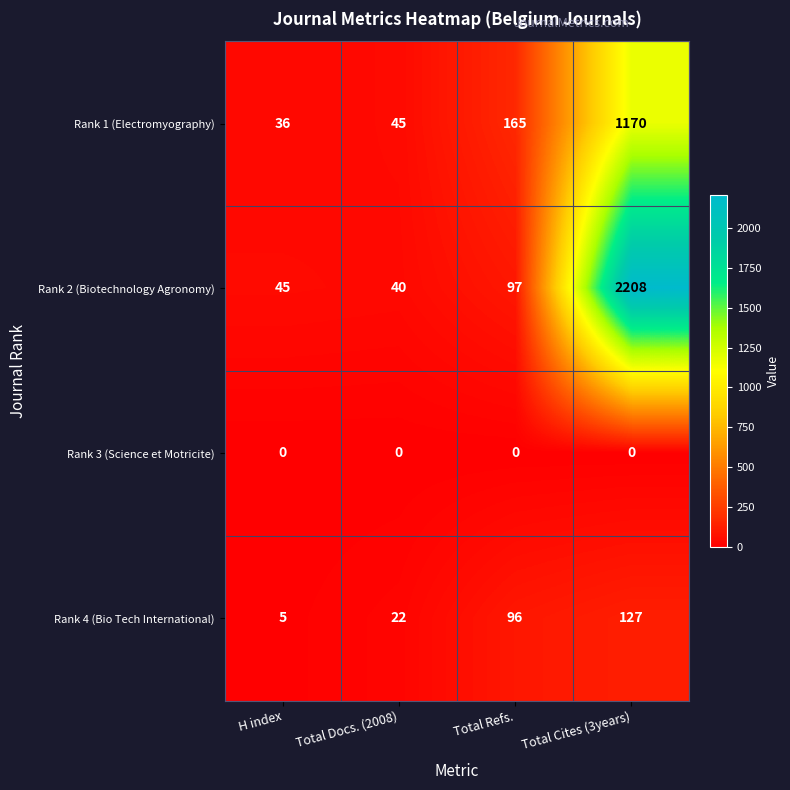

Which series has the largest range (max minus min)?

Rank 2 (Biotechnology Agronomy)